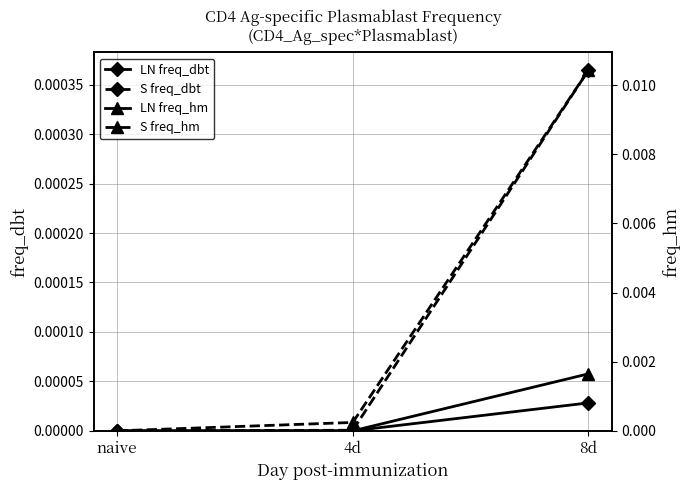

At which category does the chart reach its peak across all series?

8d